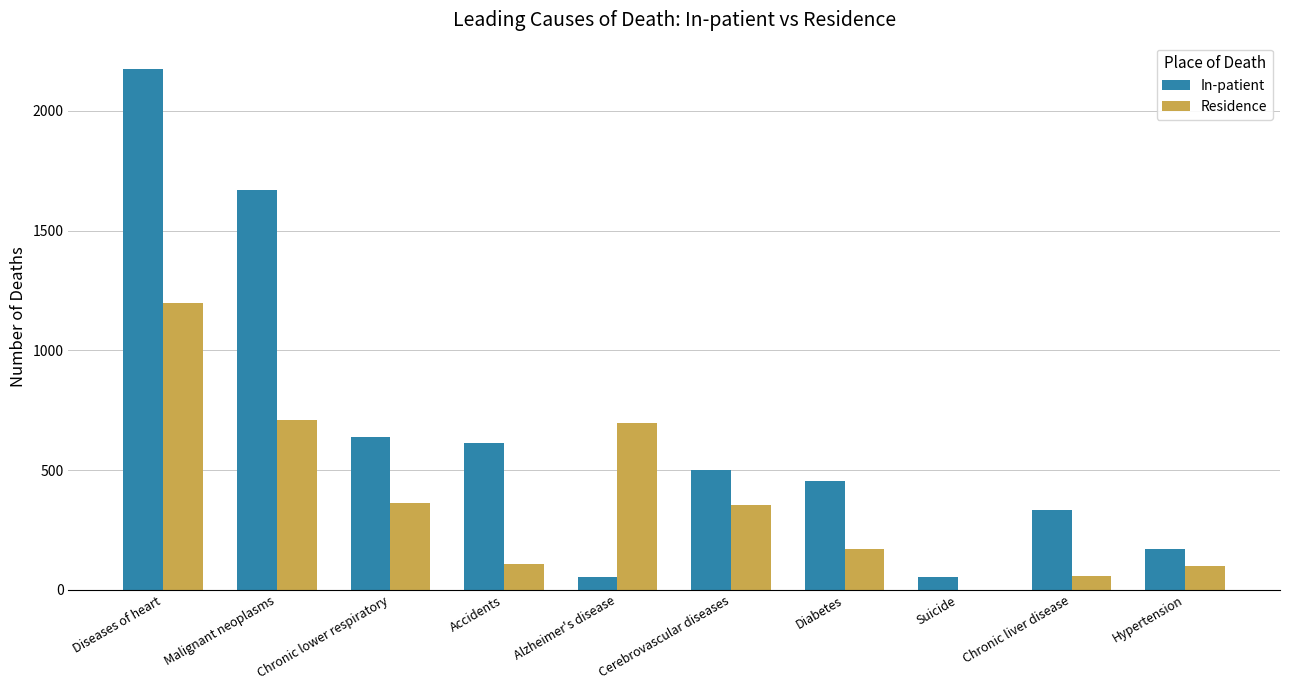

What are all the series names shown in the legend?

In-patient, Residence